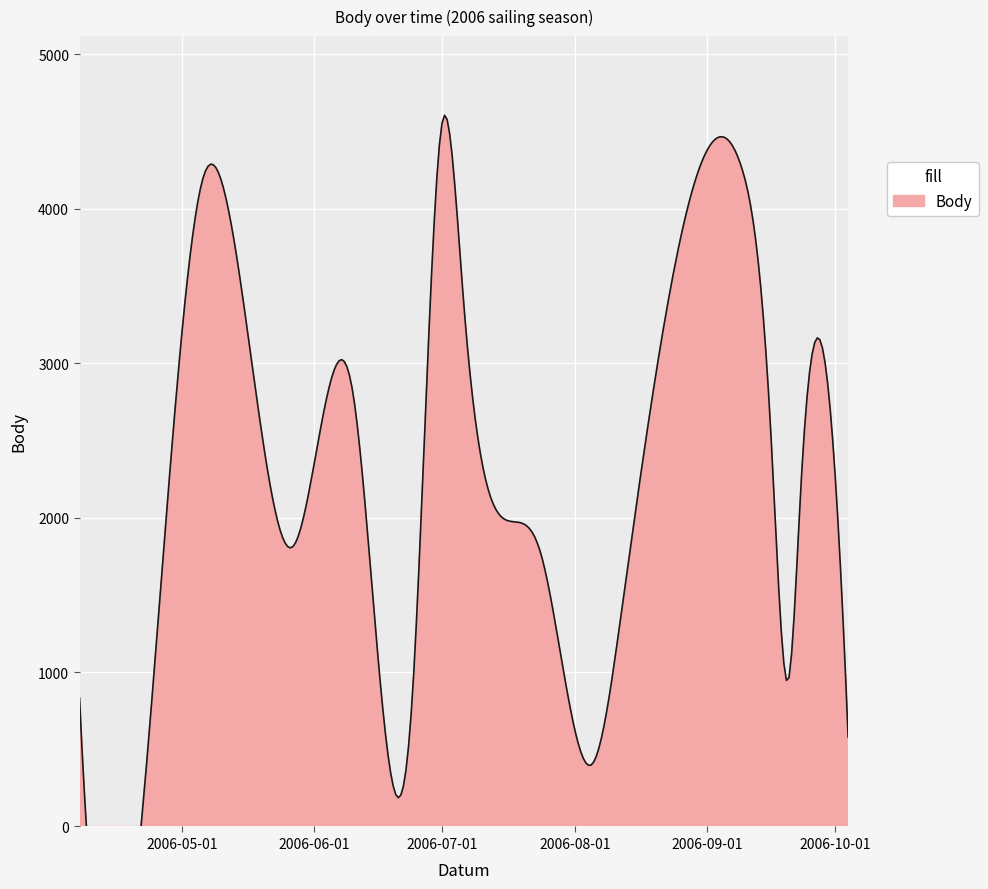

Where is the first local minimum?

2006-05-27